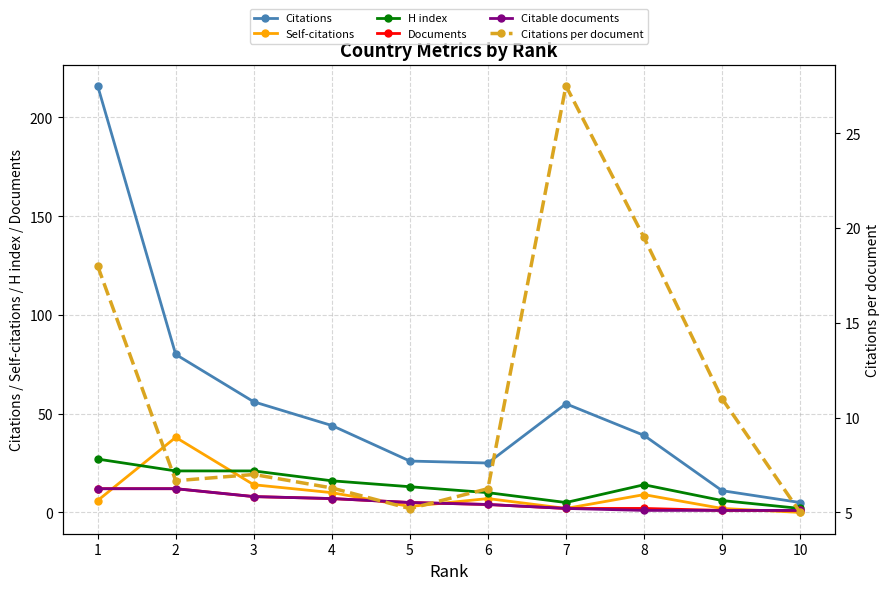

Count the number of data series in this chart.

6